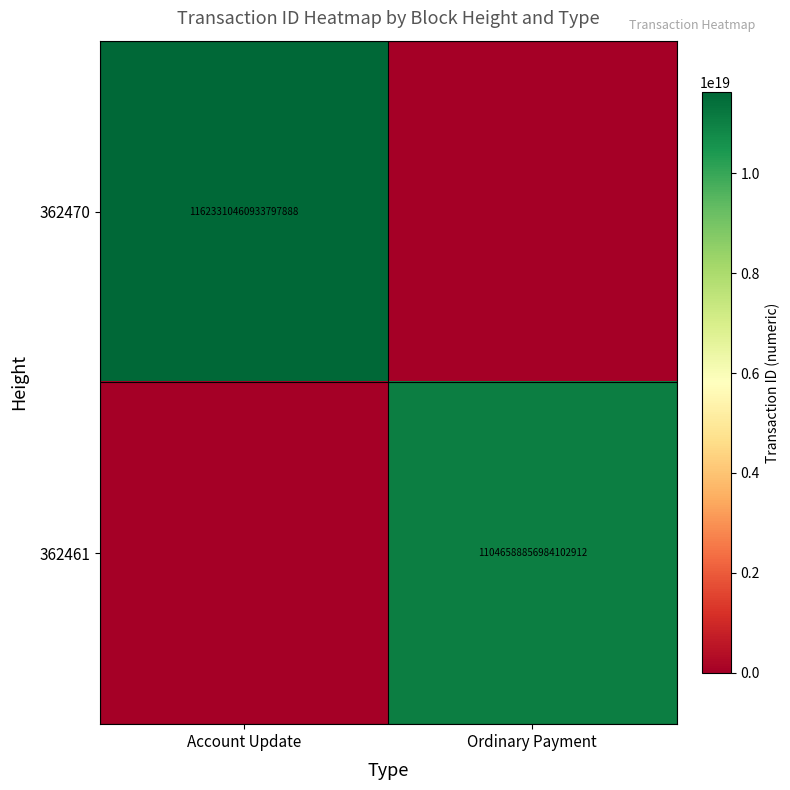

True or false: 362461 has a value of 11046588856984102912 at Ordinary Payment.

True